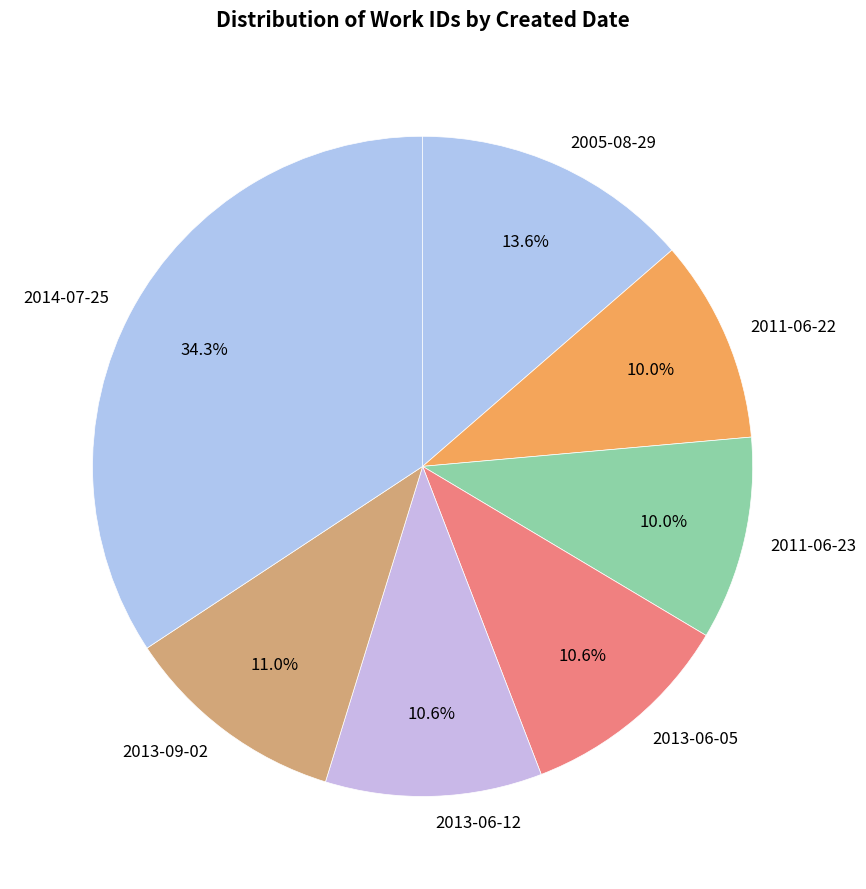

Which slice is the largest?

2014-07-25